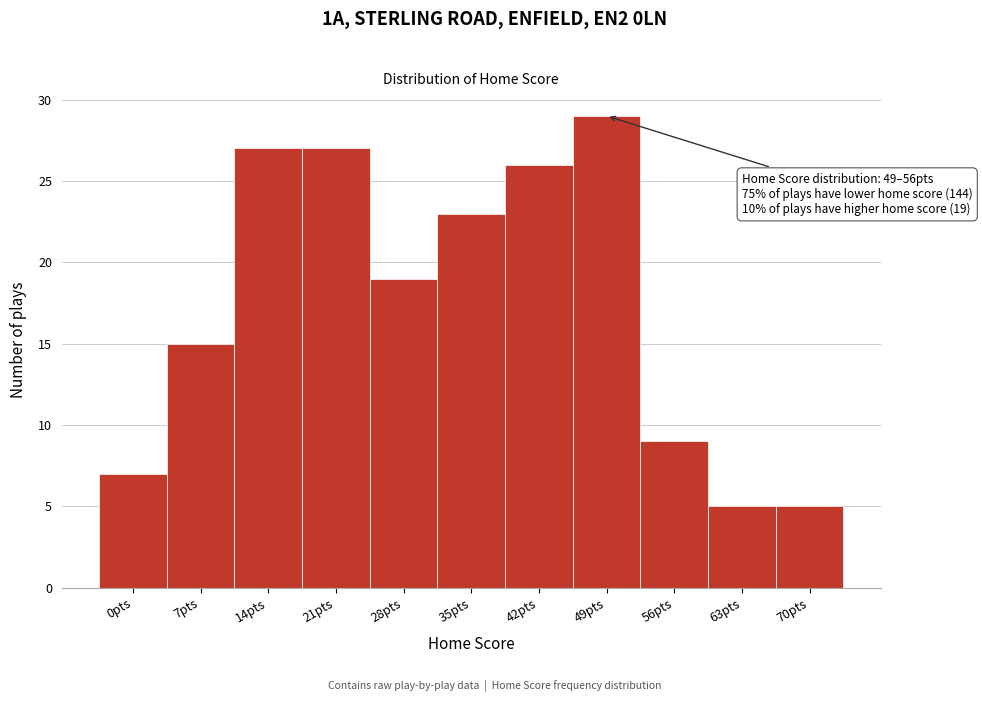

Reading left to right, extract all data points from this chart.

0pts=7	7pts=15	14pts=27	21pts=27	28pts=19	35pts=23	42pts=26	49pts=29	56pts=9	63pts=5	70pts=5